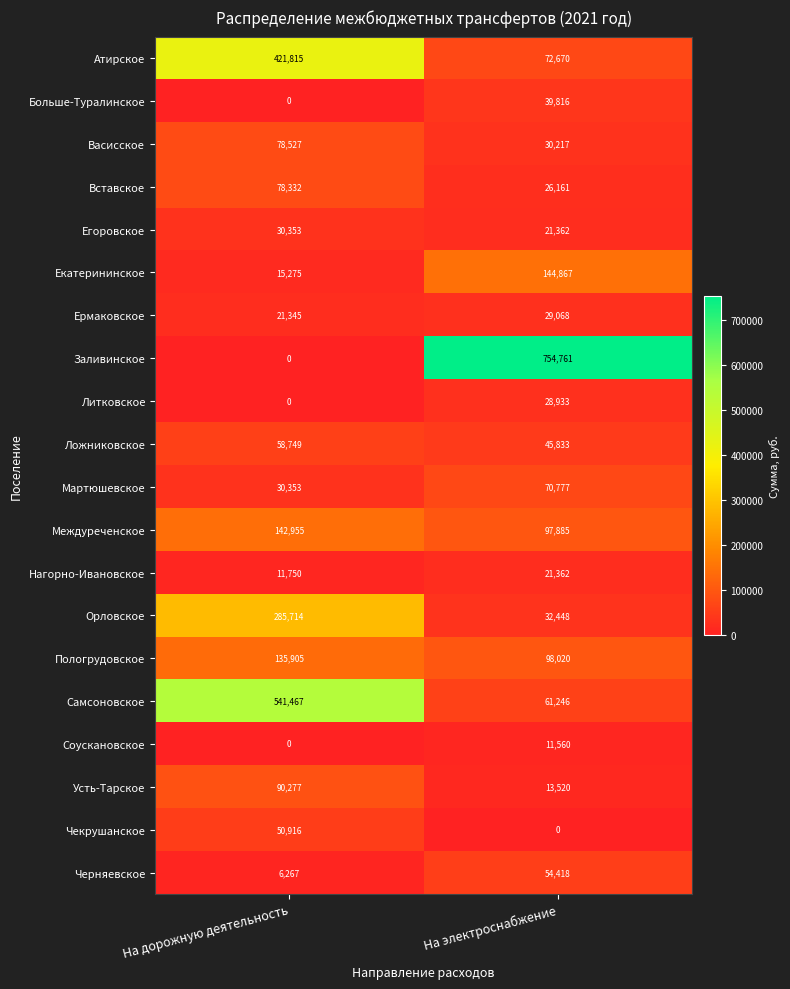

The value of Больше-Туралинское at На электроснабжение is 65774. True or false?

False